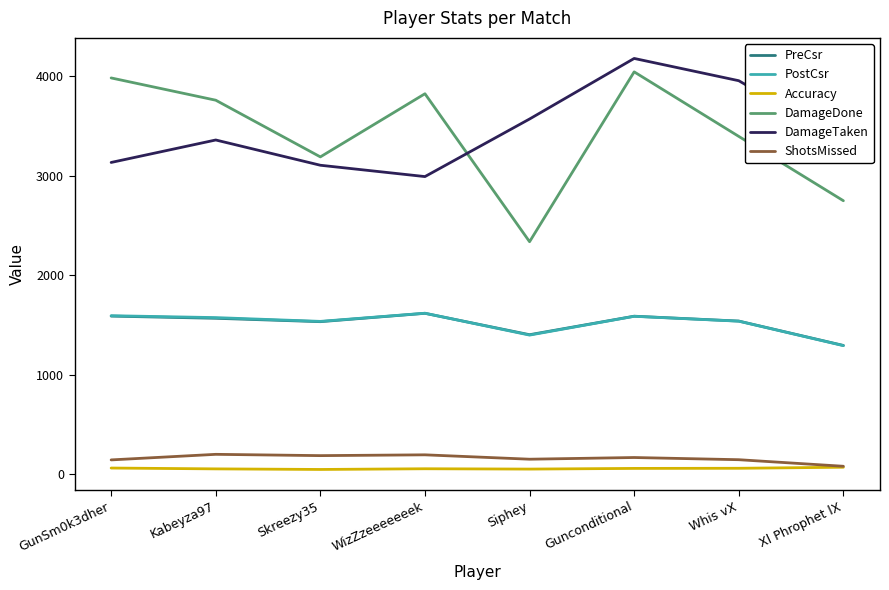

How many values in the DamageTaken series are below 3359?

4